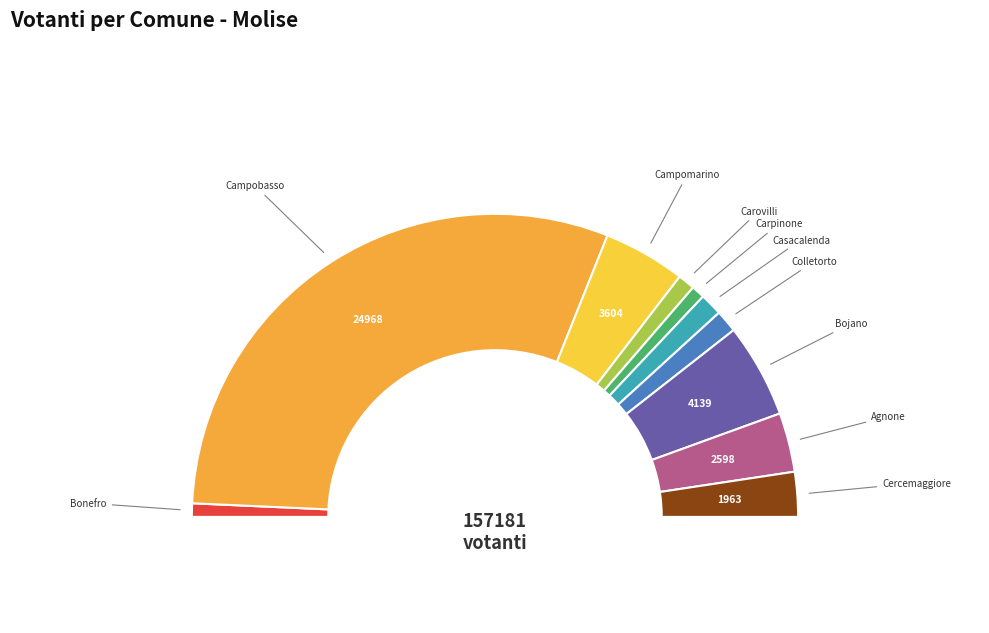

Which slice is the smallest?

Carpinone